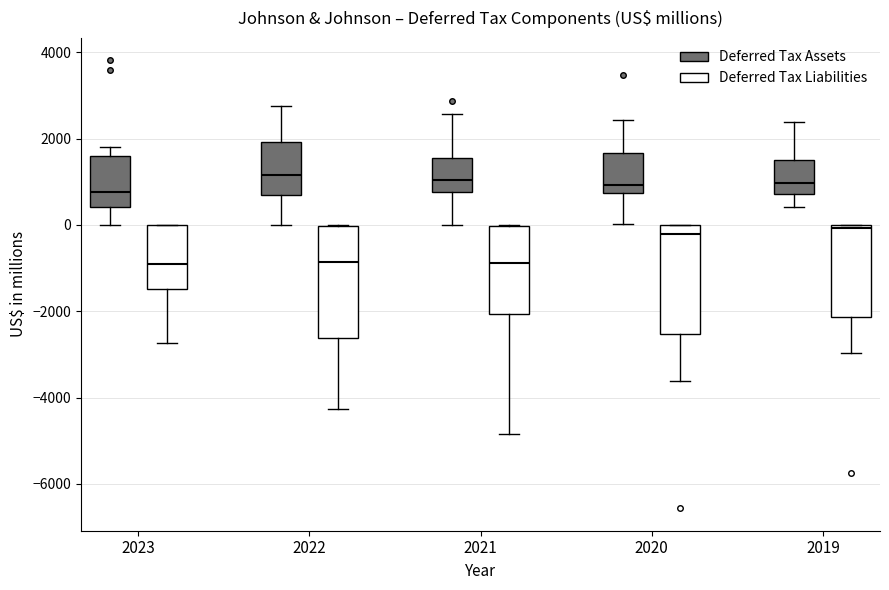

Where does the upper whisker of the box for 2023 (Deferred Tax Assets) end on the y-axis? The values are not printed on the chart, so give them approximately, as read against the axis.

1800